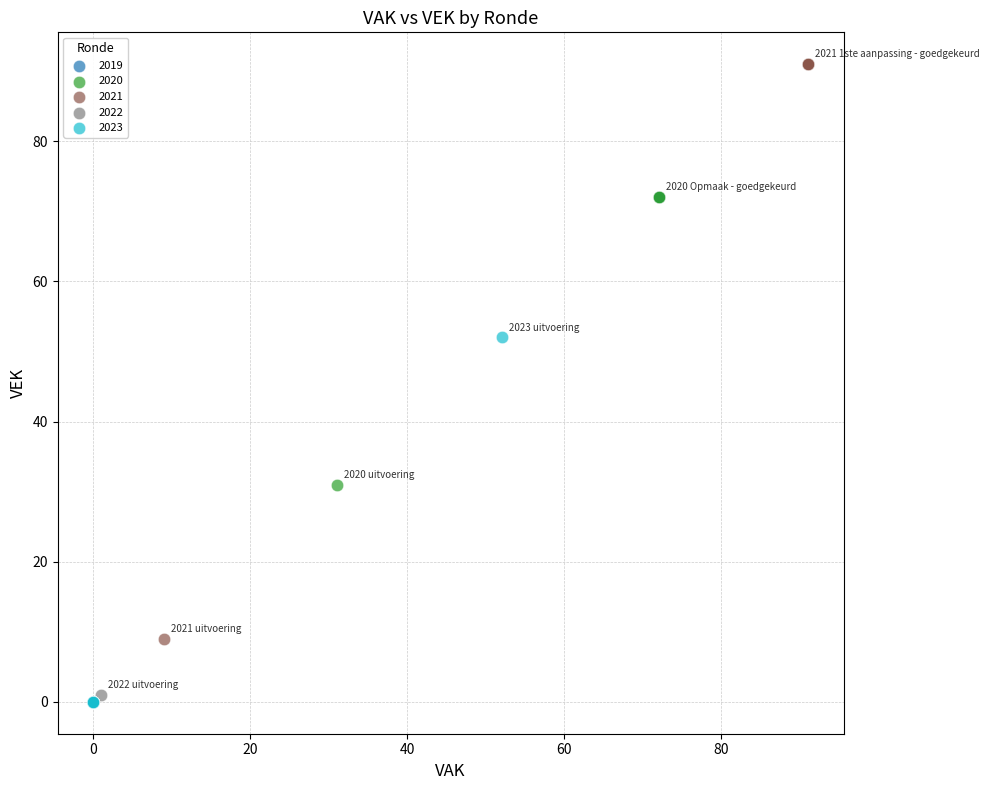

Which series has the widest spread of Y values?

2021